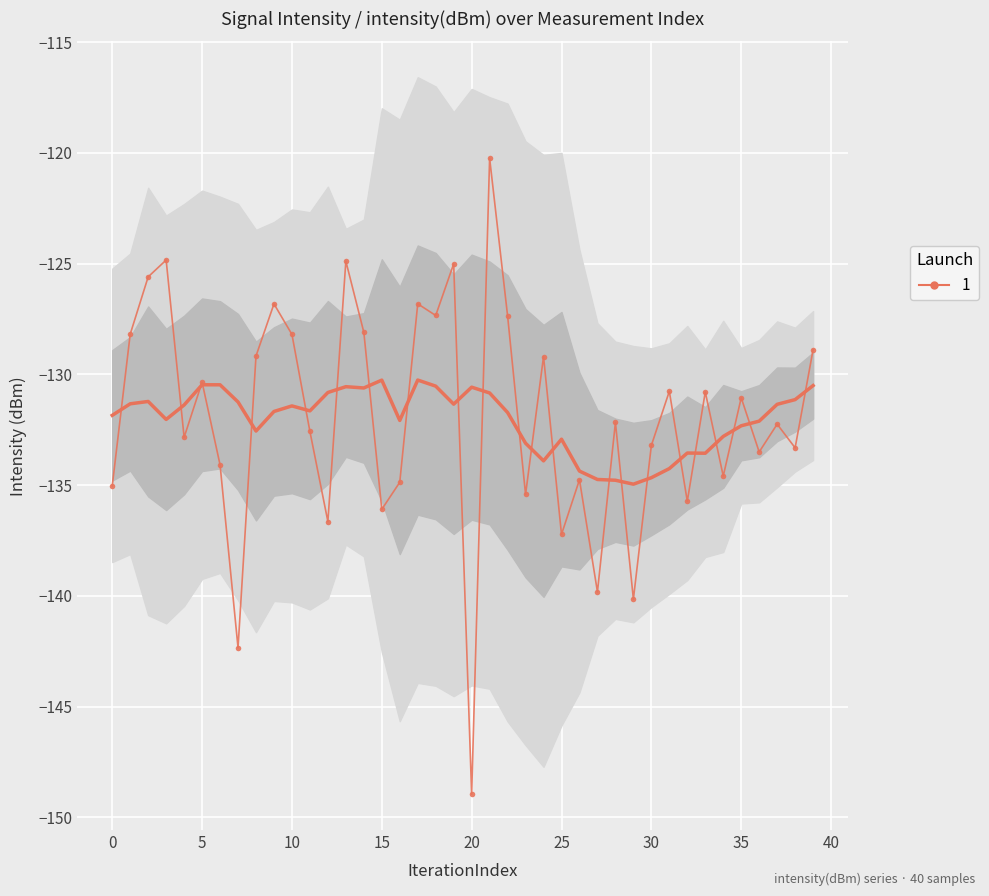

What is the label of the 8th point from the right?

32